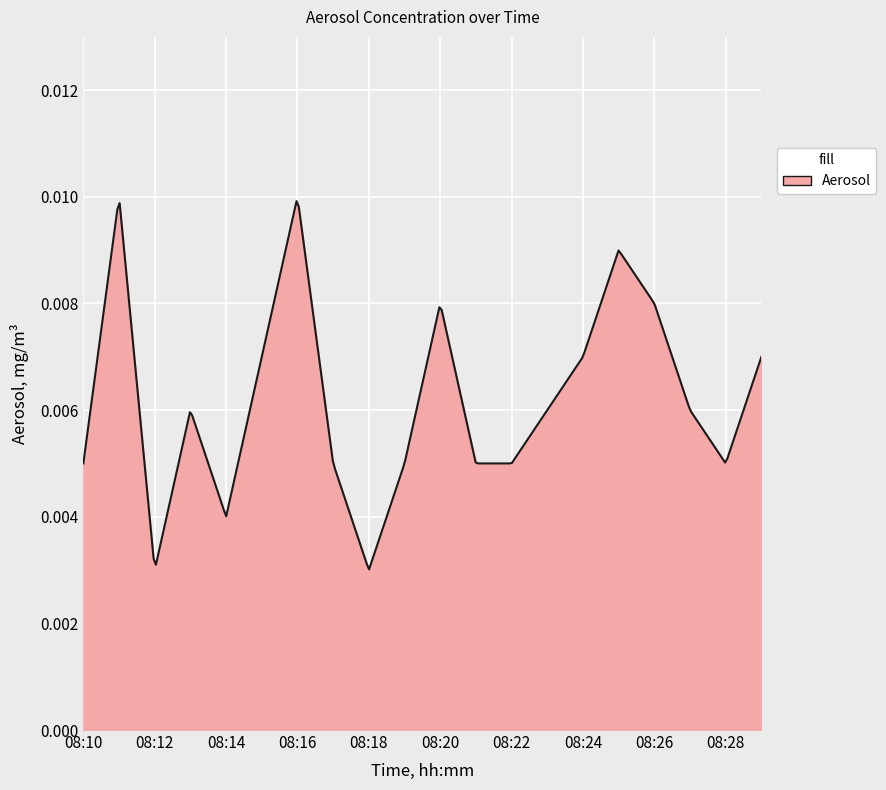

How many points are higher than both their immediate neighbors (excluding endpoints)?

5